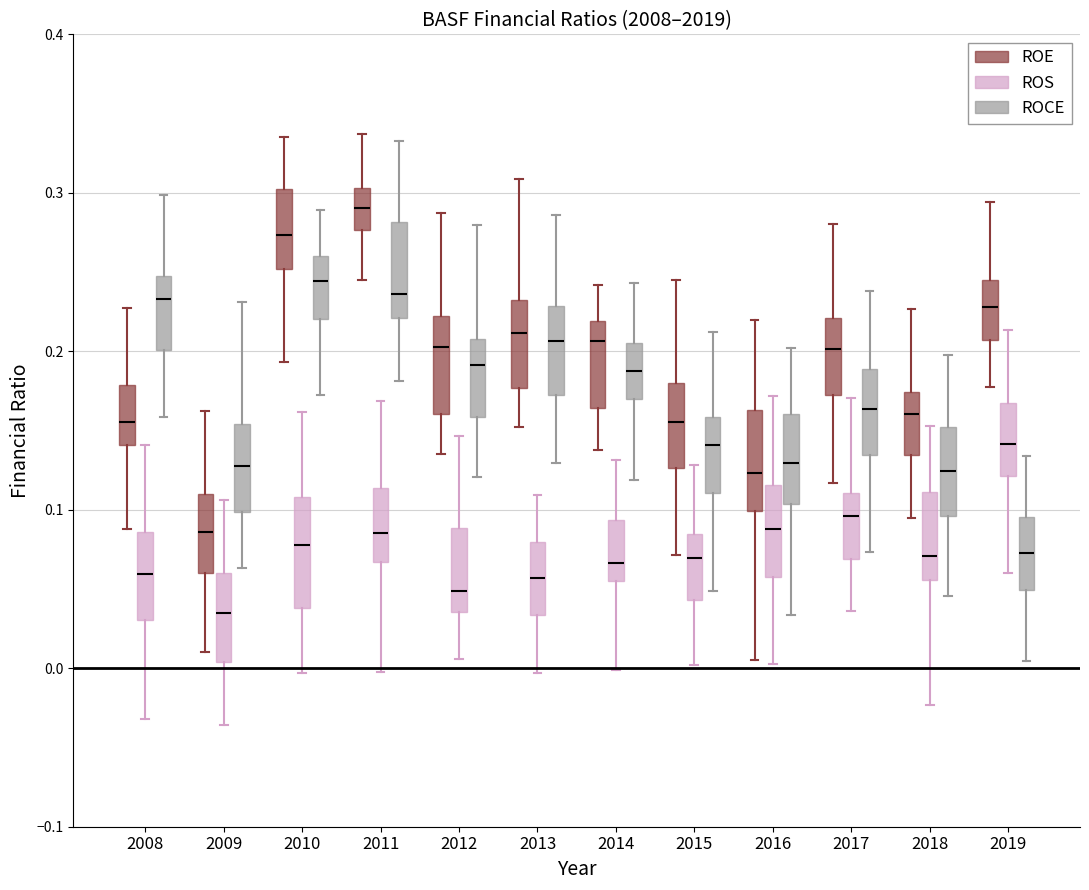

Reading left to right, read every box against the y-axis: the position of its median line, the range the box covers, and the ends of its whiskers. The values are not printed on the chart, so give them approximately, as read against the axis.

2008 (ROE): median 0.16, box 0.14 to 0.18, whiskers 0.09 to 0.23
2008 (ROS): median 0.06, box 0.03 to 0.09, whiskers -0.03 to 0.14
2008 (ROCE): median 0.23, box 0.20 to 0.25, whiskers 0.16 to 0.30
2009 (ROE): median 0.09, box 0.06 to 0.11, whiskers 0.01 to 0.16
2009 (ROS): median 0.03, box 0.00 to 0.06, whiskers -0.04 to 0.11
2009 (ROCE): median 0.13, box 0.10 to 0.15, whiskers 0.06 to 0.23
2010 (ROE): median 0.27, box 0.25 to 0.30, whiskers 0.19 to 0.34
2010 (ROS): median 0.08, box 0.04 to 0.11, whiskers 0.00 to 0.16
2010 (ROCE): median 0.24, box 0.22 to 0.26, whiskers 0.17 to 0.29
2011 (ROE): median 0.29, box 0.28 to 0.30, whiskers 0.24 to 0.34
2011 (ROS): median 0.09, box 0.07 to 0.11, whiskers 0.00 to 0.17
2011 (ROCE): median 0.24, box 0.22 to 0.28, whiskers 0.18 to 0.33
2012 (ROE): median 0.20, box 0.16 to 0.22, whiskers 0.14 to 0.29
2012 (ROS): median 0.05, box 0.04 to 0.09, whiskers 0.01 to 0.15
2012 (ROCE): median 0.19, box 0.16 to 0.21, whiskers 0.12 to 0.28
2013 (ROE): median 0.21, box 0.18 to 0.23, whiskers 0.15 to 0.31
2013 (ROS): median 0.06, box 0.03 to 0.08, whiskers 0.00 to 0.11
2013 (ROCE): median 0.21, box 0.17 to 0.23, whiskers 0.13 to 0.29
2014 (ROE): median 0.21, box 0.16 to 0.22, whiskers 0.14 to 0.24
2014 (ROS): median 0.07, box 0.05 to 0.09, whiskers 0.00 to 0.13
2014 (ROCE): median 0.19, box 0.17 to 0.21, whiskers 0.12 to 0.24
2015 (ROE): median 0.16, box 0.13 to 0.18, whiskers 0.07 to 0.25
2015 (ROS): median 0.07, box 0.04 to 0.08, whiskers 0.00 to 0.13
2015 (ROCE): median 0.14, box 0.11 to 0.16, whiskers 0.05 to 0.21
2016 (ROE): median 0.12, box 0.10 to 0.16, whiskers 0.01 to 0.22
2016 (ROS): median 0.09, box 0.06 to 0.12, whiskers 0.00 to 0.17
2016 (ROCE): median 0.13, box 0.10 to 0.16, whiskers 0.03 to 0.20
2017 (ROE): median 0.20, box 0.17 to 0.22, whiskers 0.12 to 0.28
2017 (ROS): median 0.10, box 0.07 to 0.11, whiskers 0.04 to 0.17
2017 (ROCE): median 0.16, box 0.13 to 0.19, whiskers 0.07 to 0.24
2018 (ROE): median 0.16, box 0.13 to 0.17, whiskers 0.09 to 0.23
2018 (ROS): median 0.07, box 0.06 to 0.11, whiskers -0.02 to 0.15
2018 (ROCE): median 0.12, box 0.10 to 0.15, whiskers 0.05 to 0.20
2019 (ROE): median 0.23, box 0.21 to 0.24, whiskers 0.18 to 0.29
2019 (ROS): median 0.14, box 0.12 to 0.17, whiskers 0.06 to 0.21
2019 (ROCE): median 0.07, box 0.05 to 0.10, whiskers 0.00 to 0.13